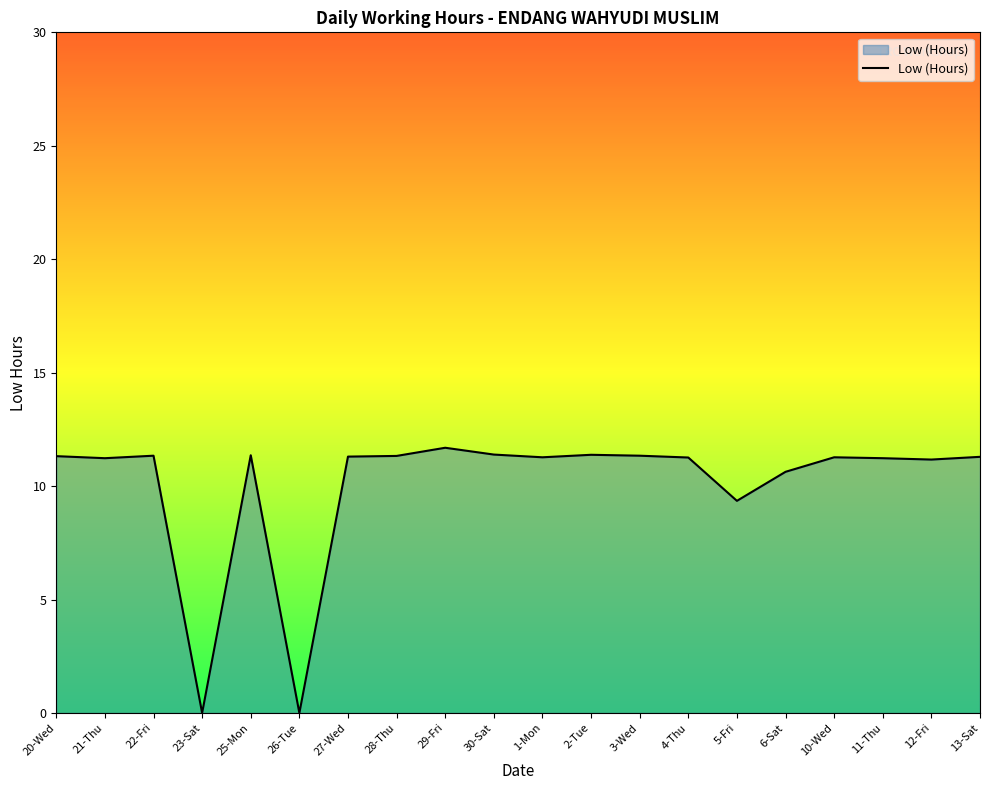

What is the approximate value at 3-Wed?

11.3